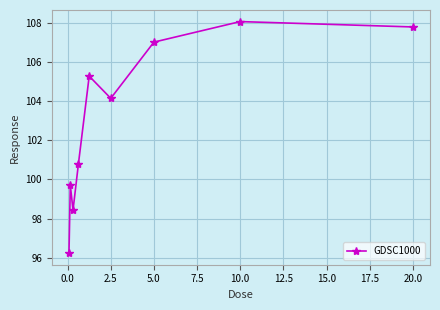

Reading right to left, extract all data points from this chart.

107.8	108.1	107.0	104.1	105.3	100.8	98.4	99.7	96.2